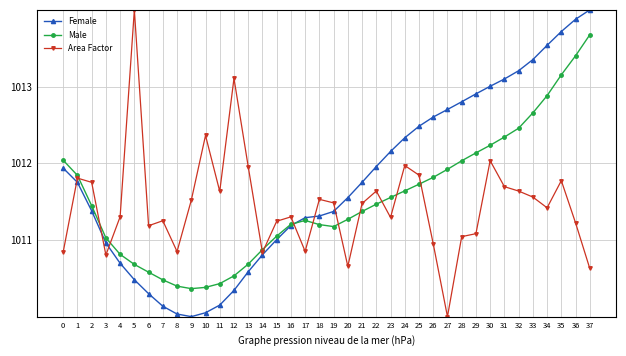

At which category is the sum across all series the highest?

35